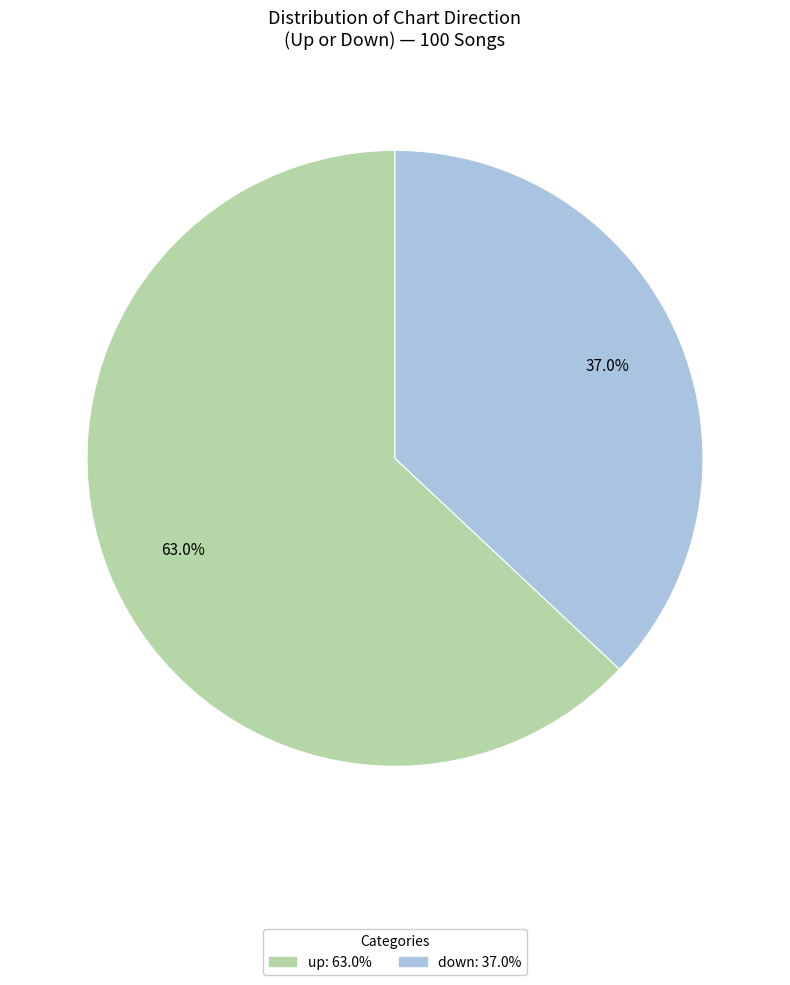

Which has a higher value, up or down?

up